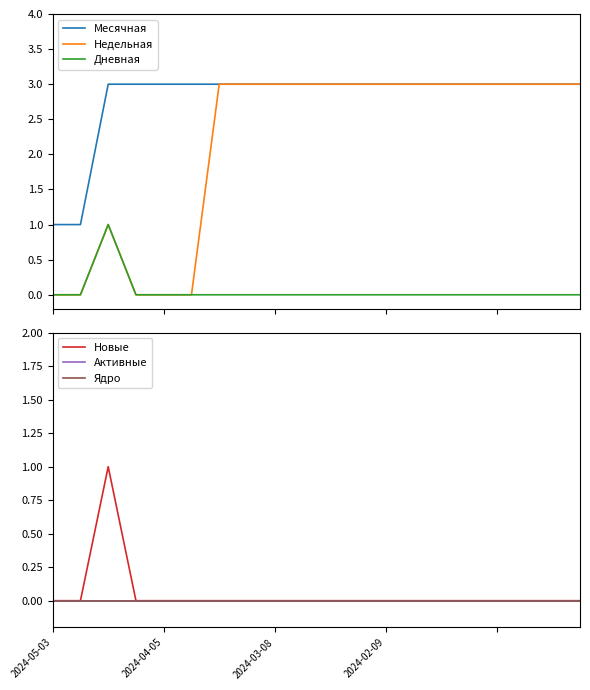

Where is Недельная nearest to the value 1?

2024-04-05